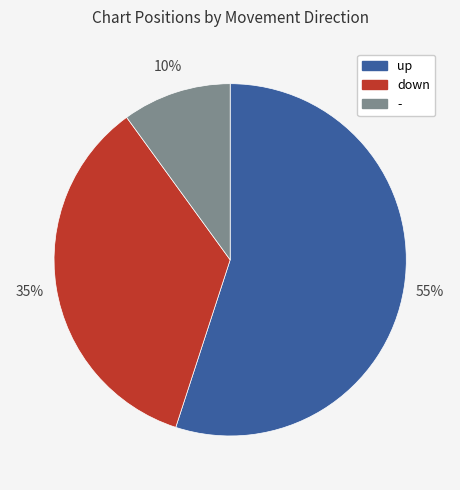

Which category accounts for the majority?

up